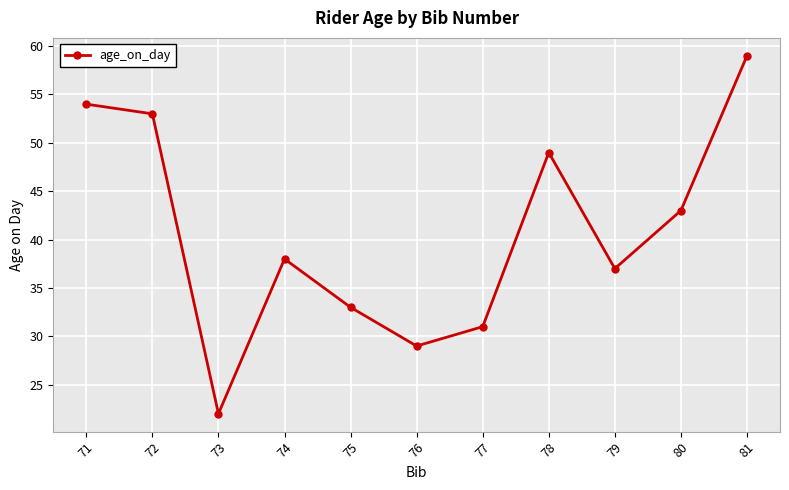

Between 77 and 73, which is larger?

77